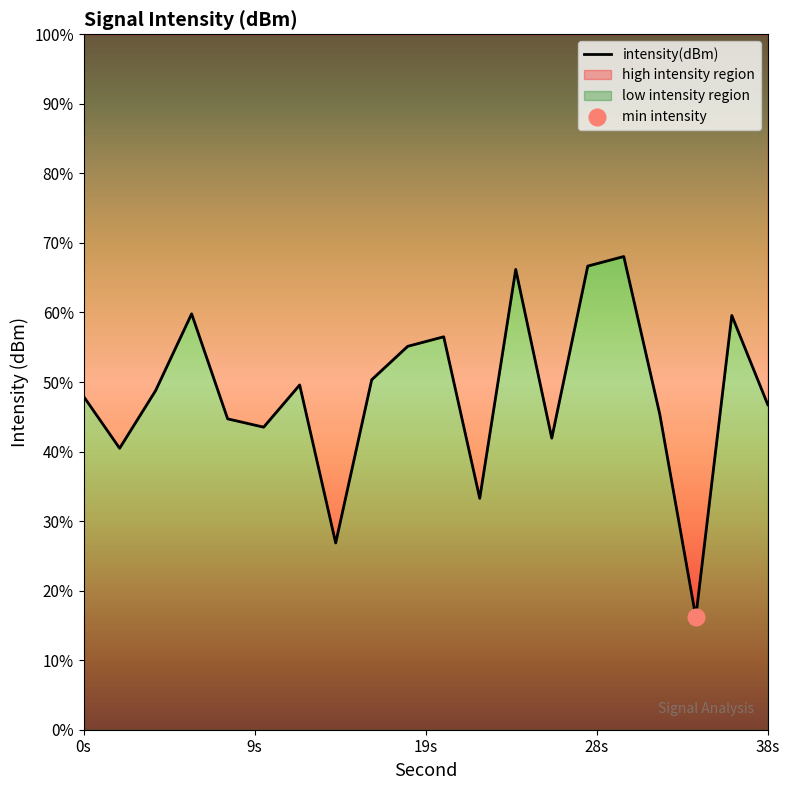

At which category does the chart reach its peak across all series?

30